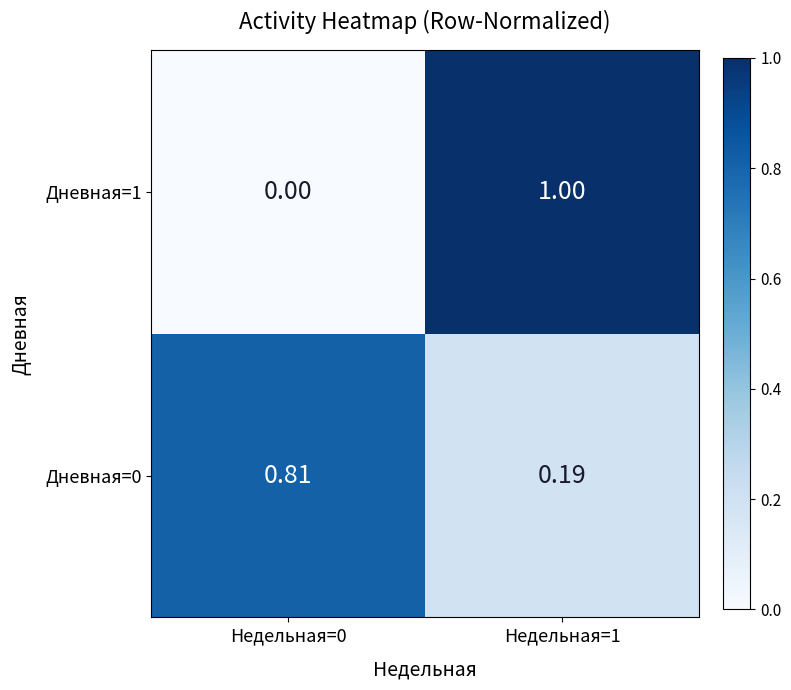

Which label corresponds to the smallest value in the chart?

Недельная=0